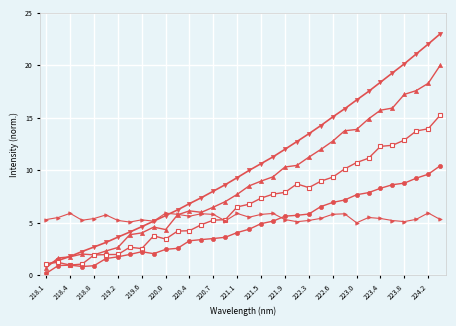

What is the greatest value displayed?

23.0